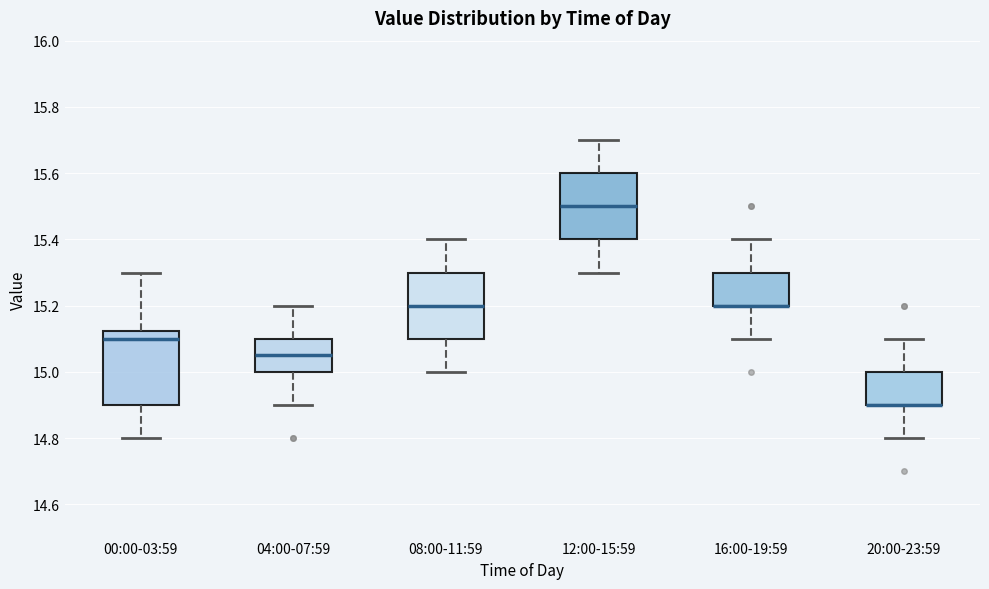

Where does the lower whisker of the box for 08:00-11:59 end on the y-axis? The values are not printed on the chart, so give them approximately, as read against the axis.

15.00